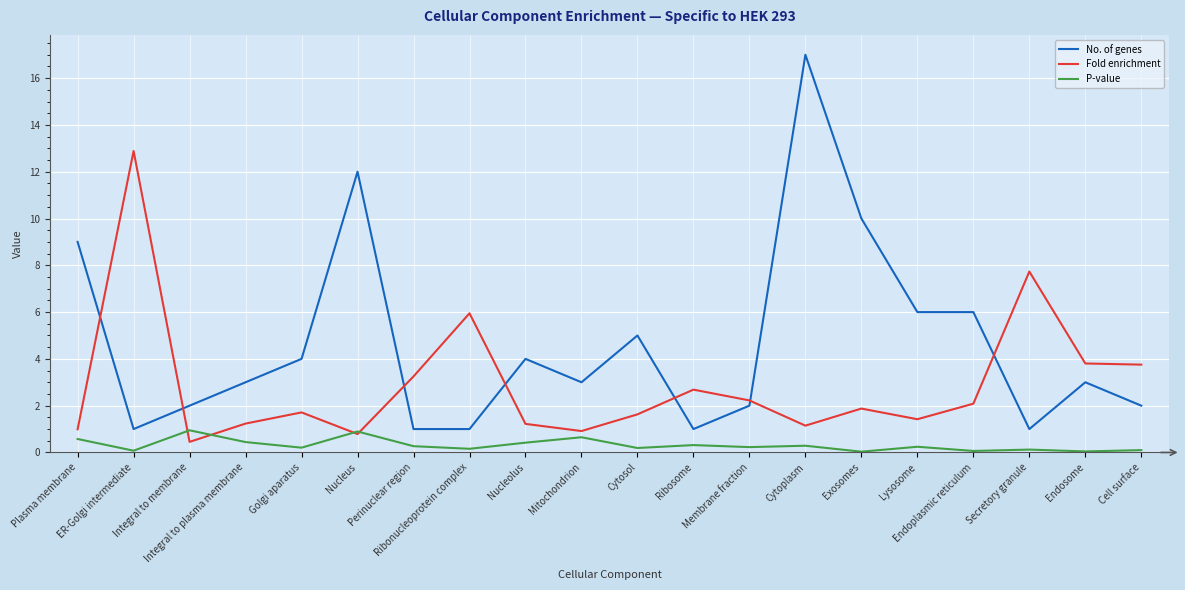

The value of No. of genes at Membrane fraction is 3.1. True or false?

False